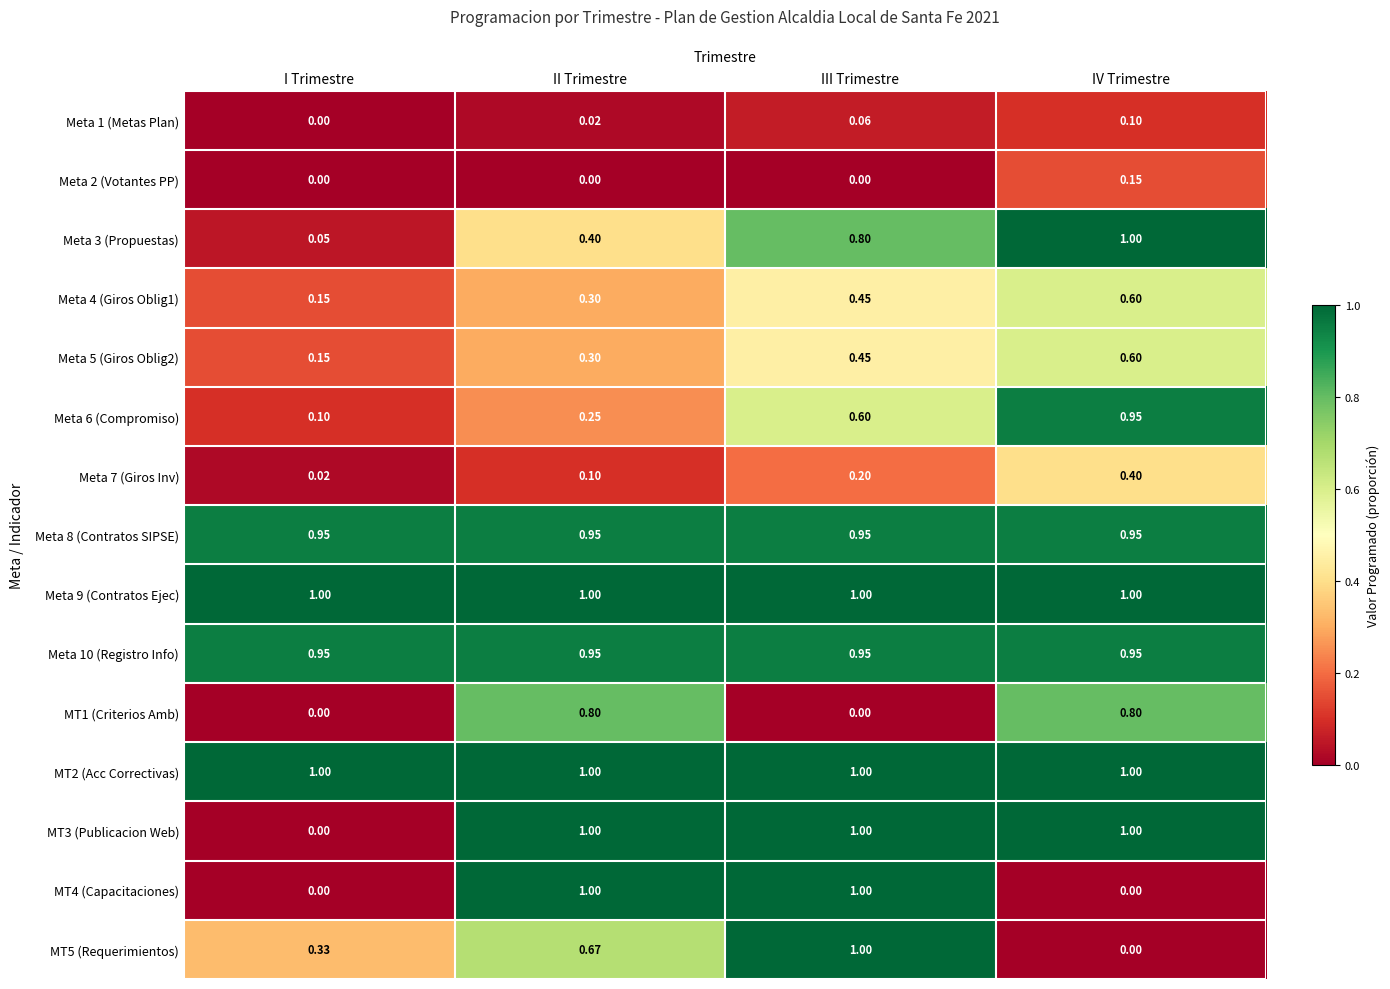

Rank the categories by Meta 5 (Giros Oblig2) value from lowest to highest.

I Trimestre, II Trimestre, III Trimestre, IV Trimestre